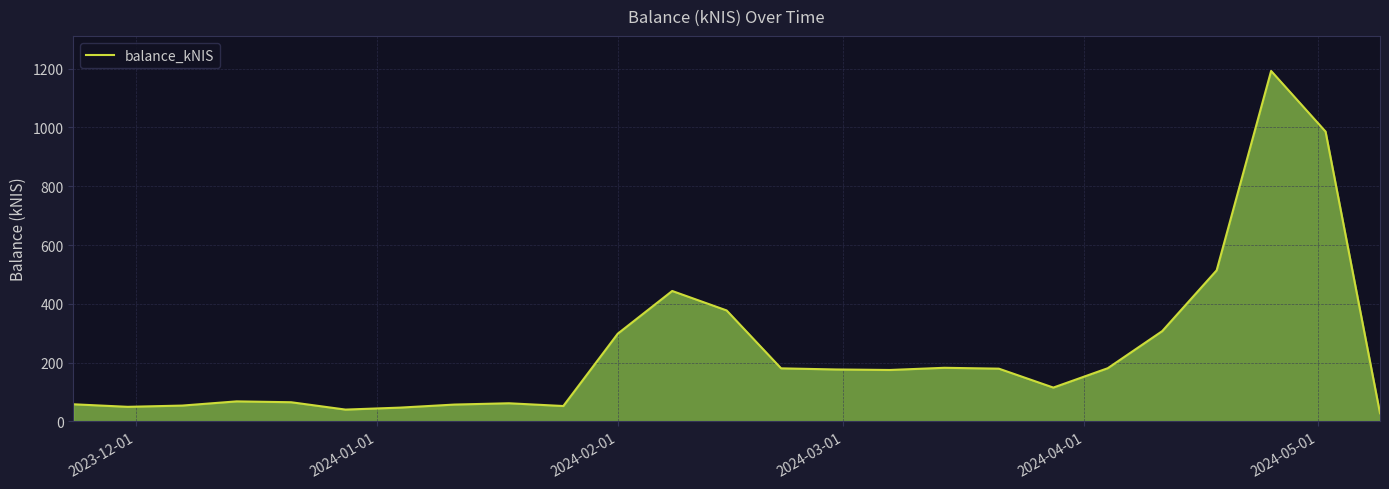

What is the minimum value shown in the chart?

27.9